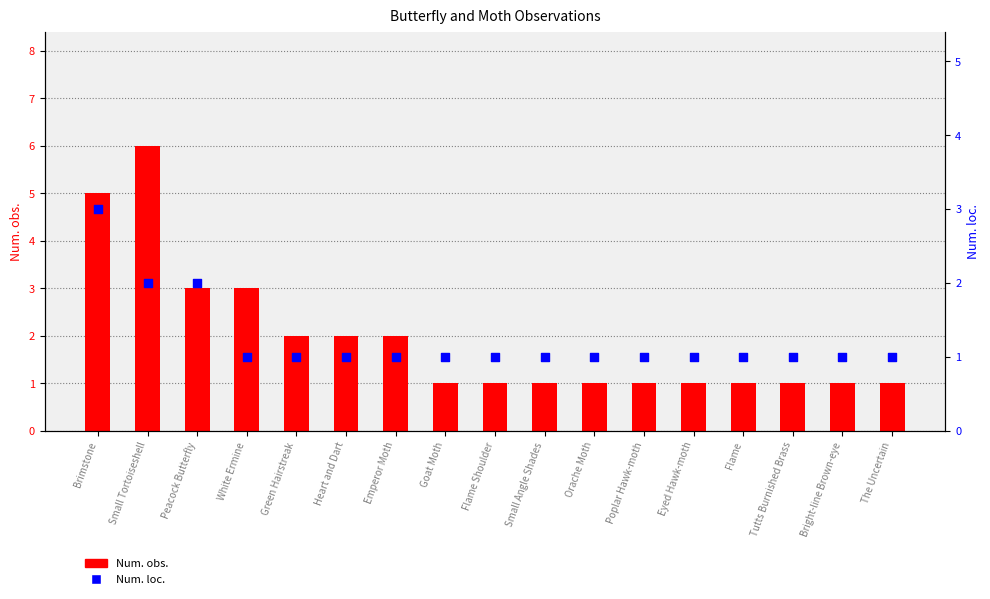

What is the total value across all series at Goat Moth?

2